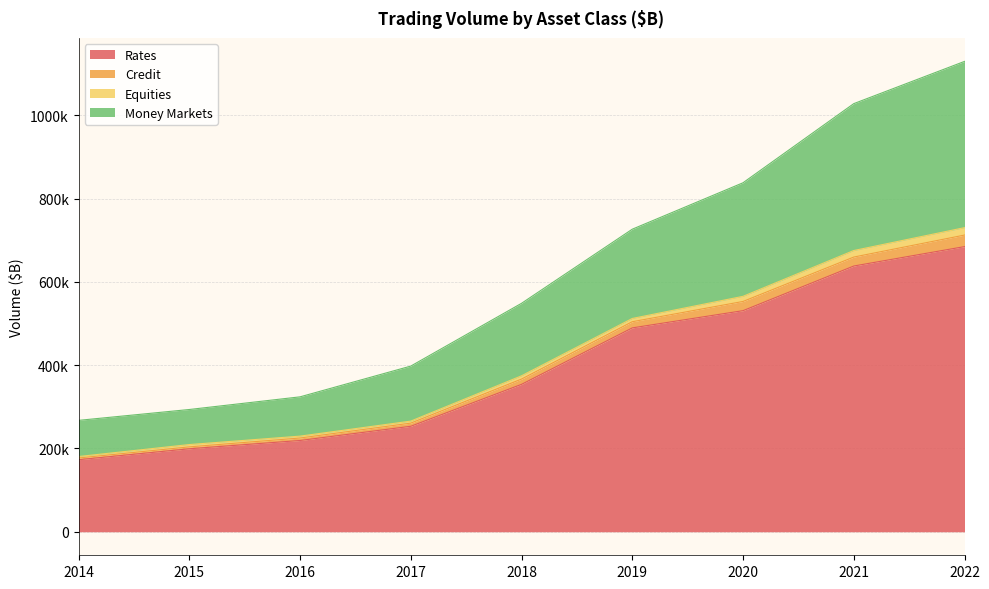

What are all the series names shown in the legend?

Rates, Credit, Equities, Money Markets